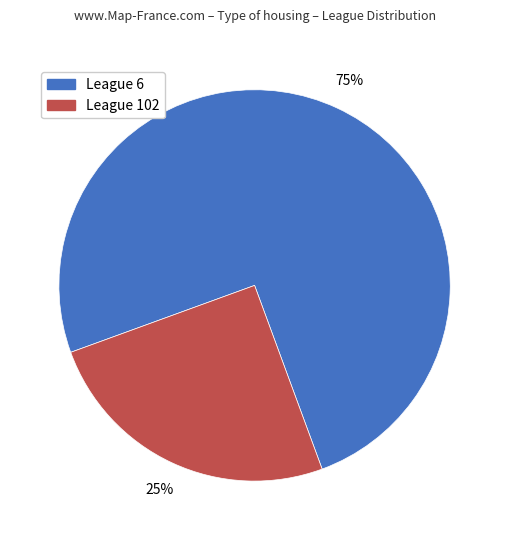

Does any single category account for the majority?

Yes